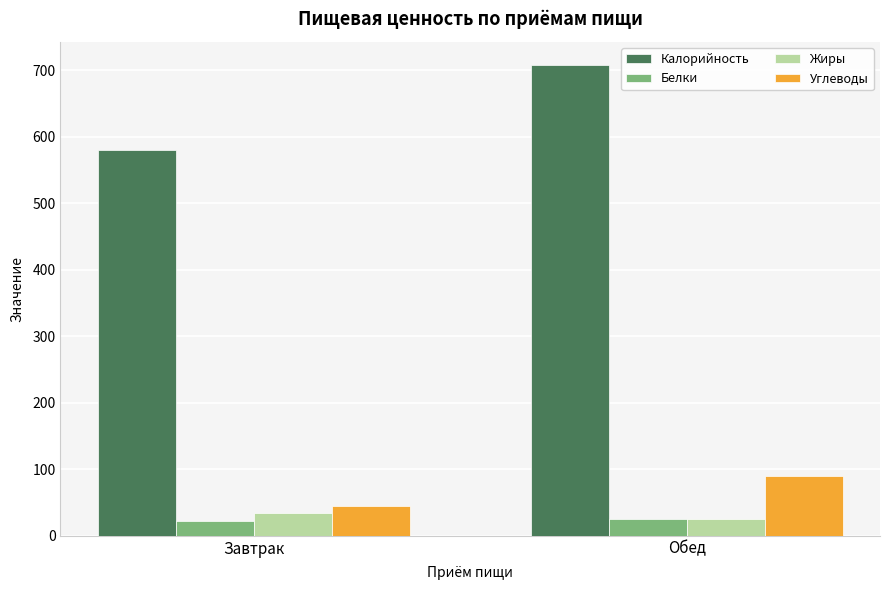

The value of Жиры at Обед is 25.3. True or false?

True